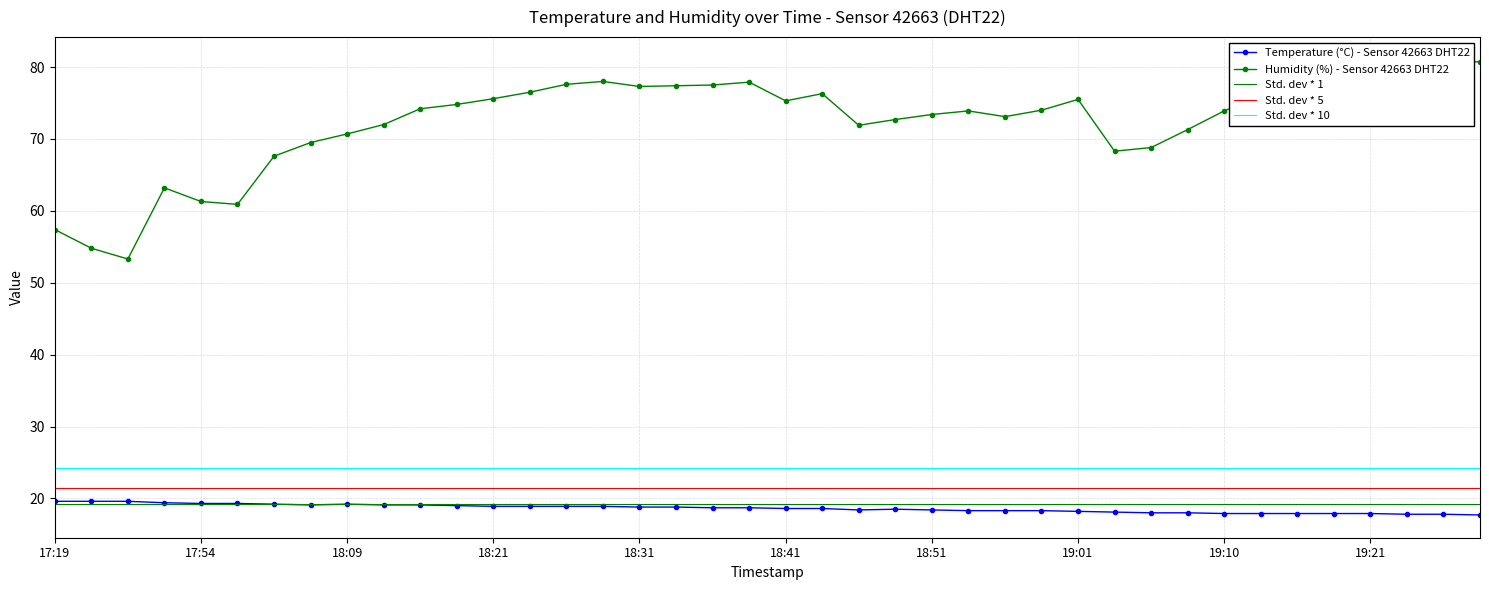

True or false: temperature has a value of 19.6 at 17:19.

True